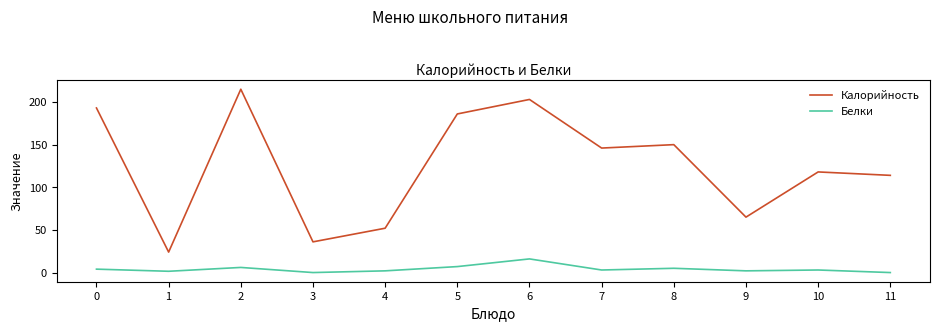

The Белки series shows 2.0 at 4. True or false?

True